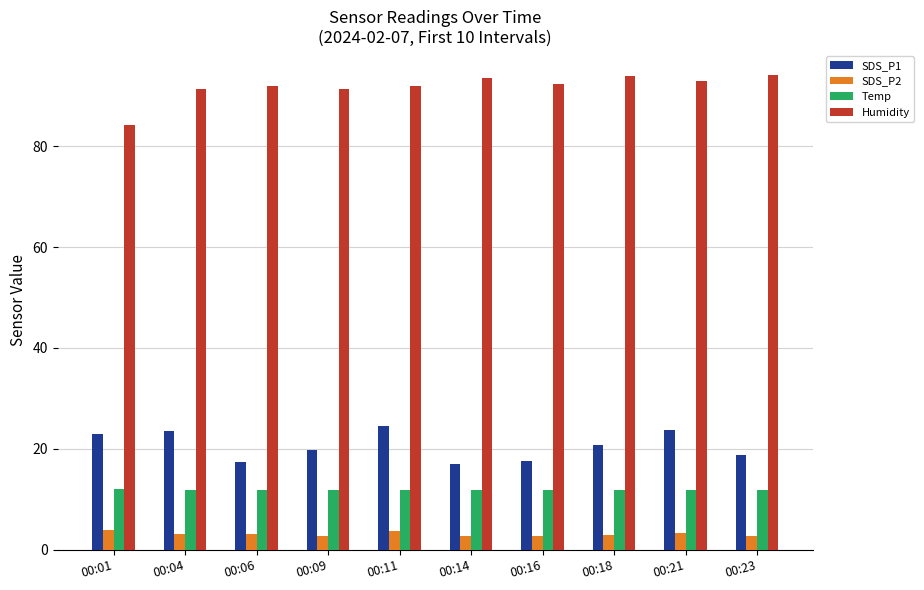

True or false: SDS_P1 has a value of 39.7 at 00:04.

False